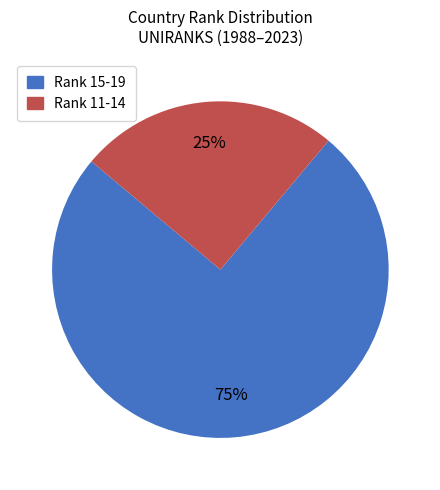

How many segments does this pie chart have?

2